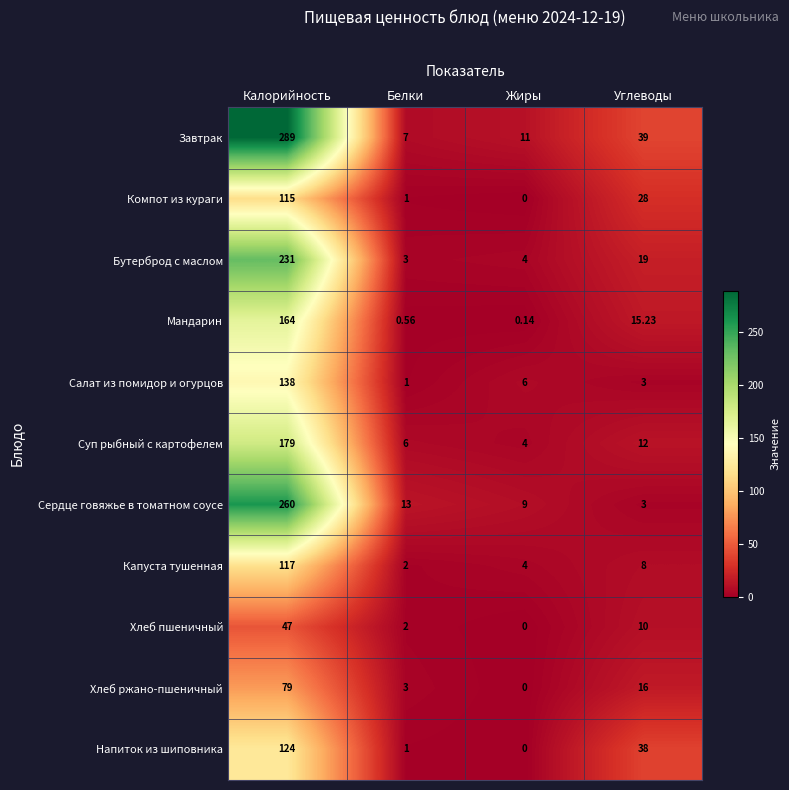

Which series has the widest spread of values?

Завтрак